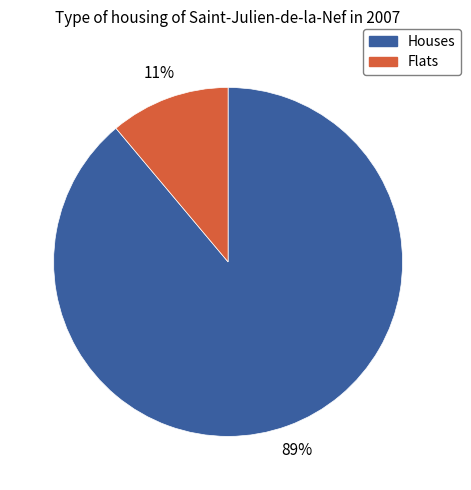

How many segments does this pie chart have?

2